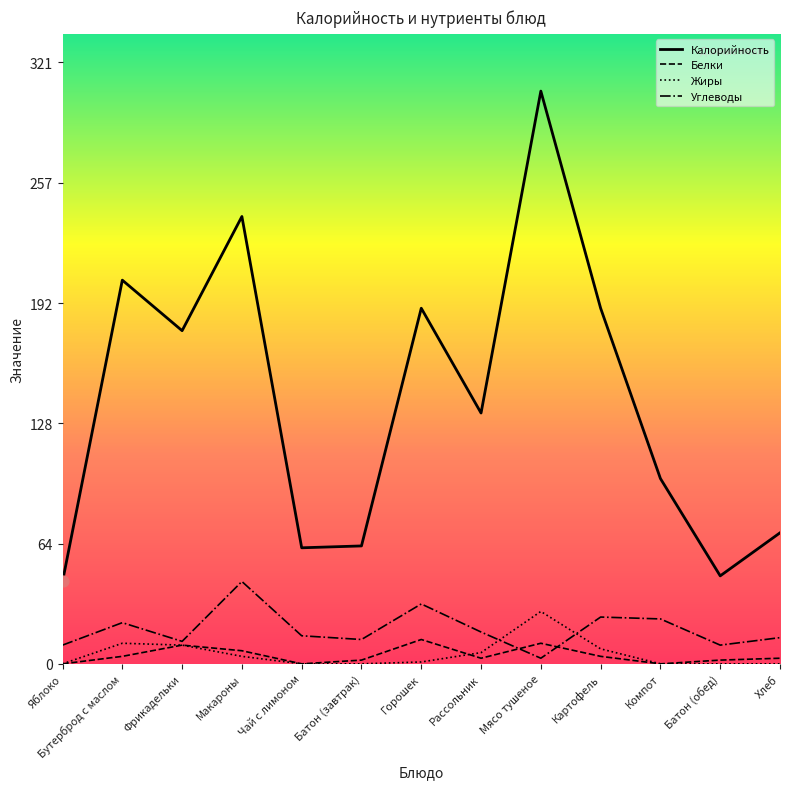

At how many categories does at least one series exceed 193?

3